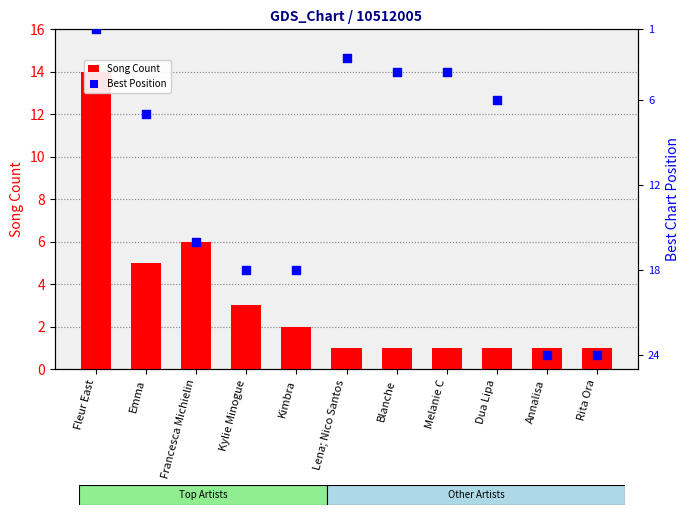

What are all the series names shown in the legend?

Song Count, Best Position